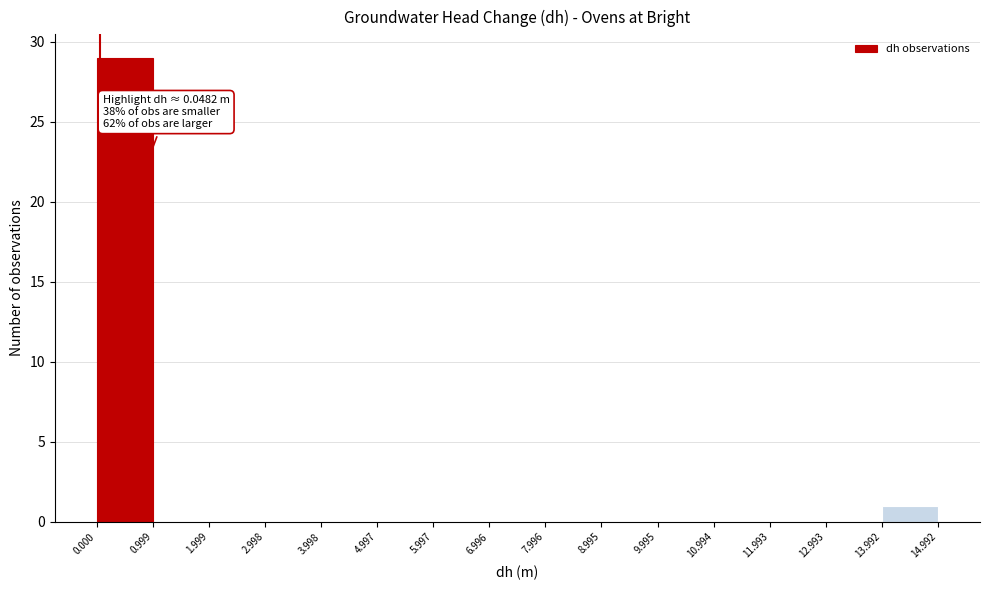

Over which range of the x-axis is the bar tallest?

0.000 to 0.999